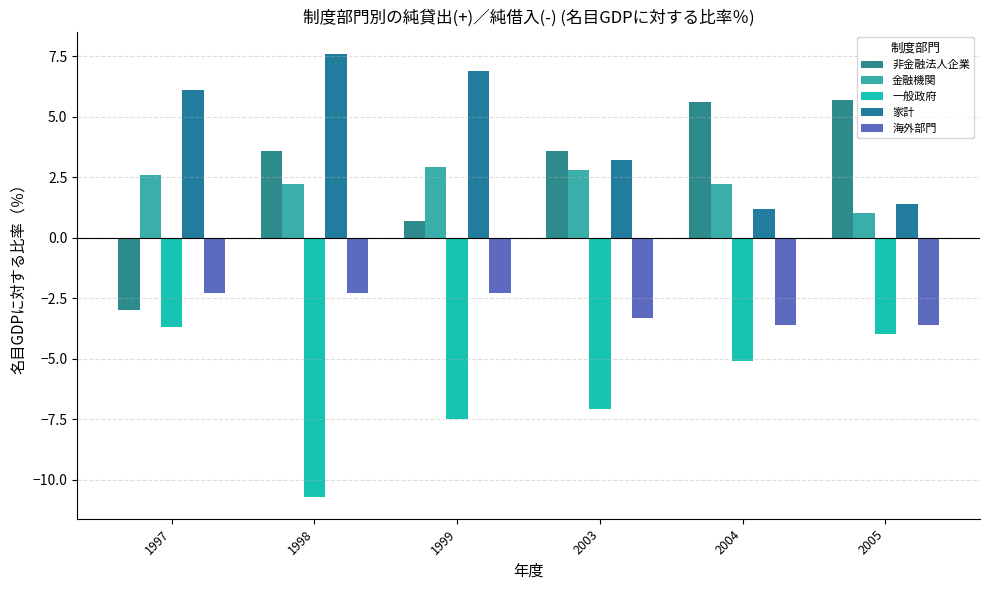

Between 2004 and 2005, which series saw the biggest shift?

金融機関